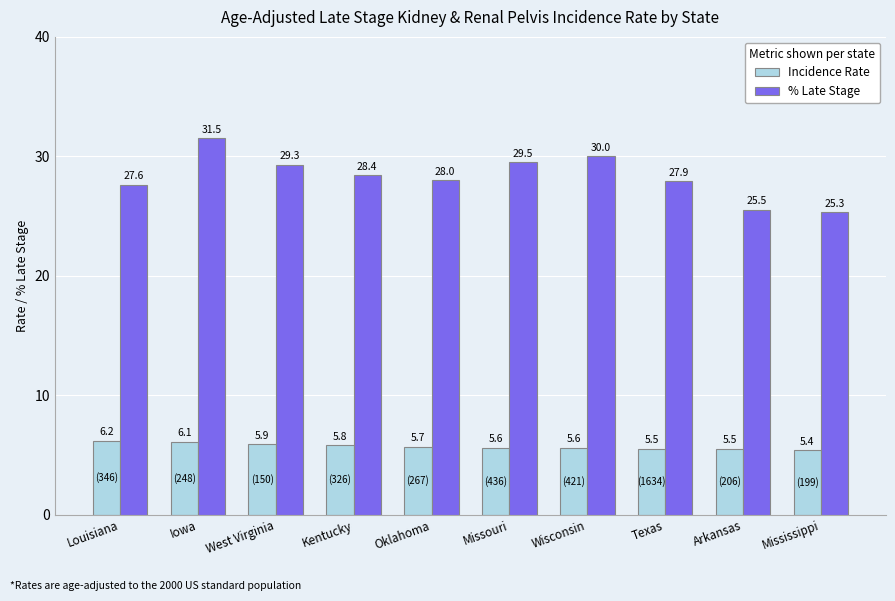

The % Late Stage series shows 17.3 at Louisiana. True or false?

False